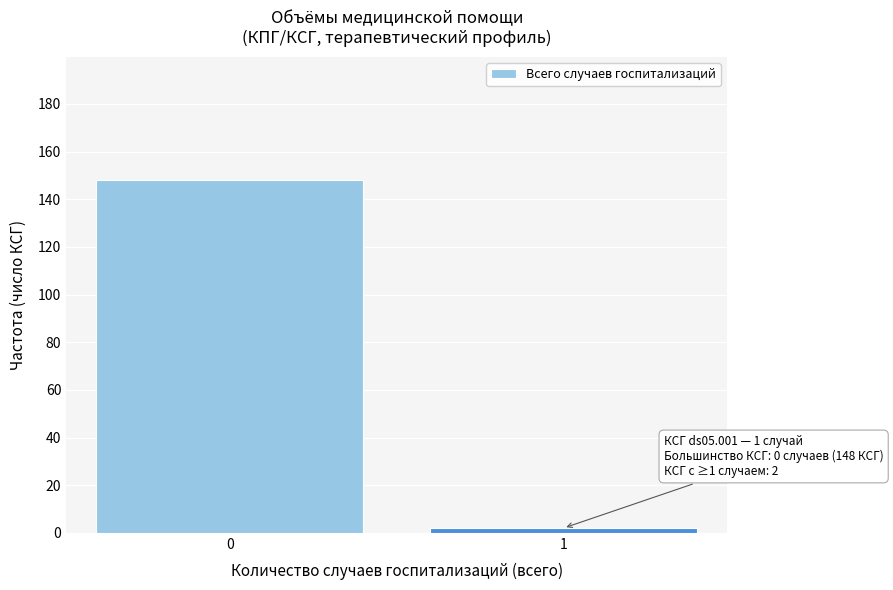

Reading right to left, what are all the values shown in this chart?

2	148